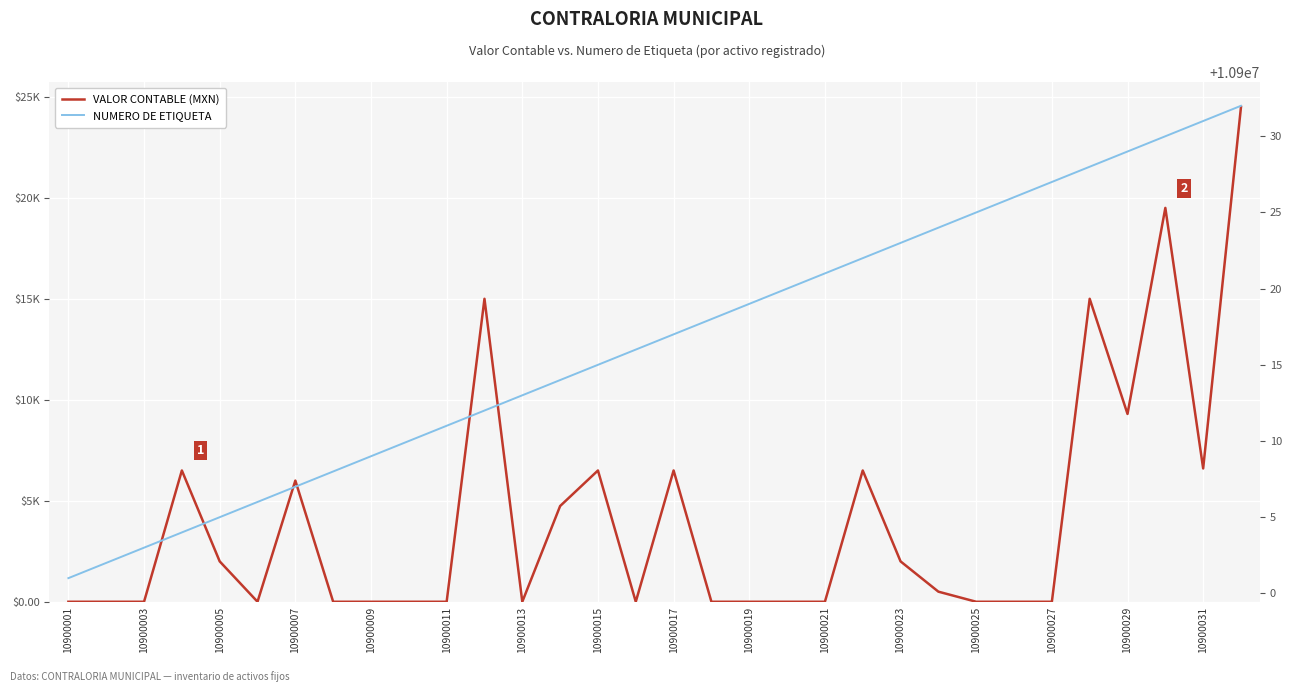

At how many categories does at least one series exceed 2135018?

32